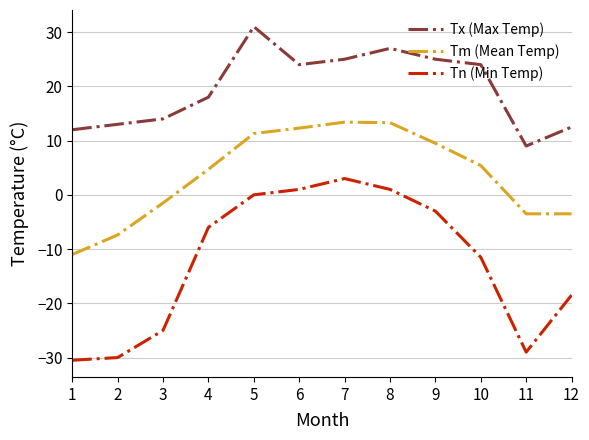

What is the difference between the Tn (Min Temp) values at 6 and 1?

31.5